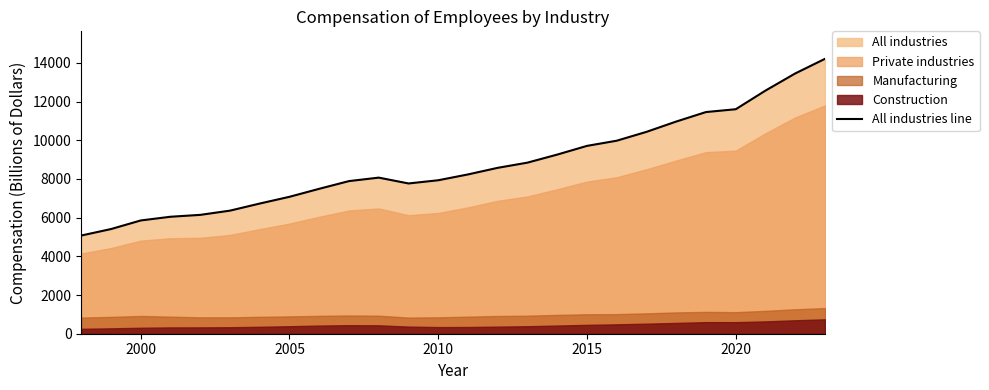

Reading right to left, transcribe all the data shown in this chart.

14209.6	13454.1	12568.2	11604.0	11458.5	10967.7	10435.0	9977.1	9709.5	9259.7	8843.6	8575.4	8234.0	7933.0	7767.2	8068.7	7889.4	7491.3	7077.7	6729.3	6362.3	6143.4	6046.3	5854.6	5409.9	5075.7